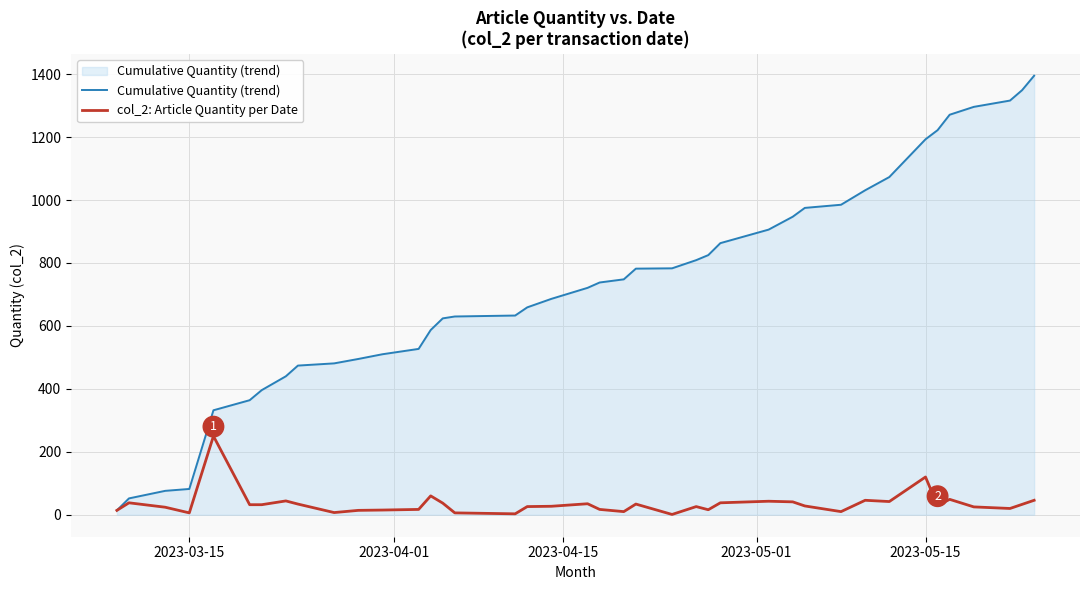

List the series in order of their peak value, highest first.

Cumulative Quantity (trend), col_2: Article Quantity per Date